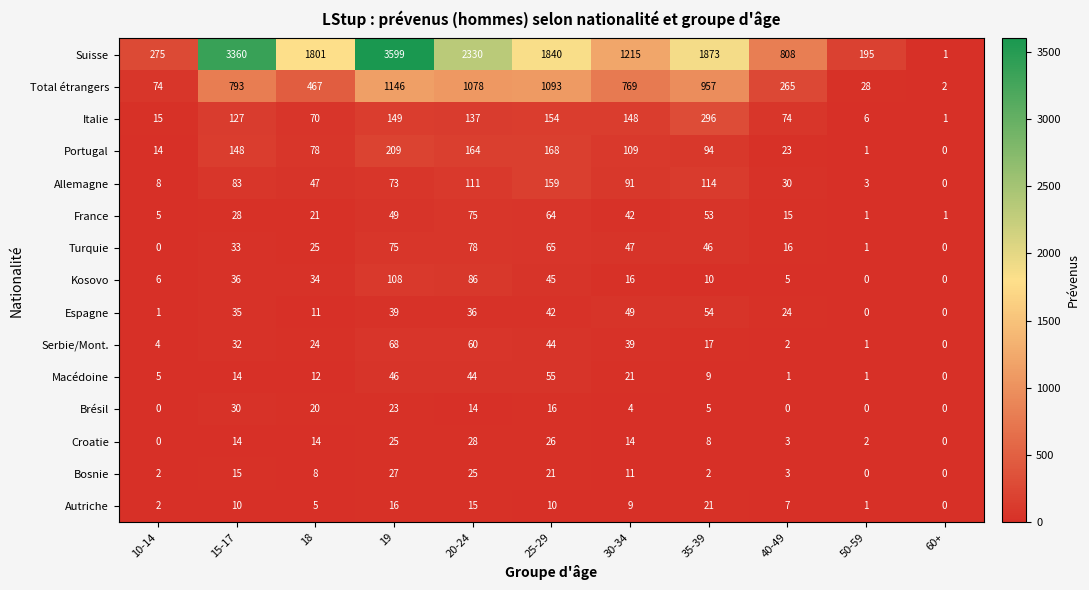

True or false: Croatie has a value of 0 at 10-14.

True